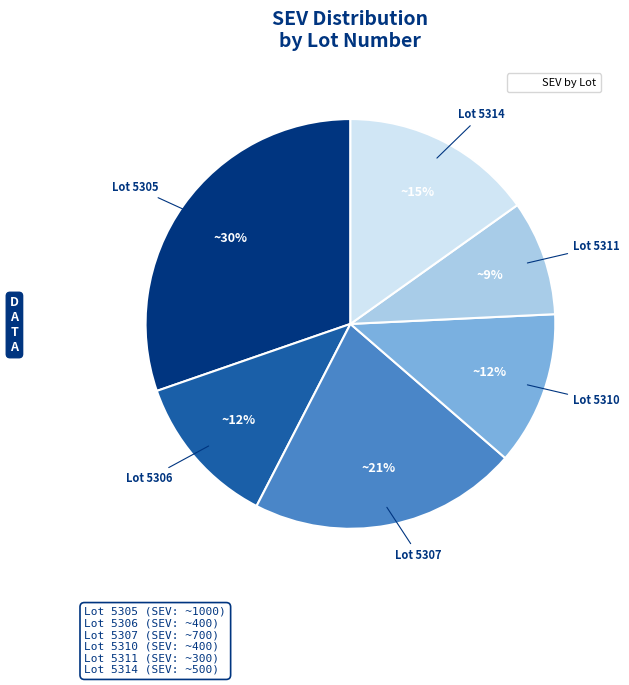

Does any single category account for the majority?

No